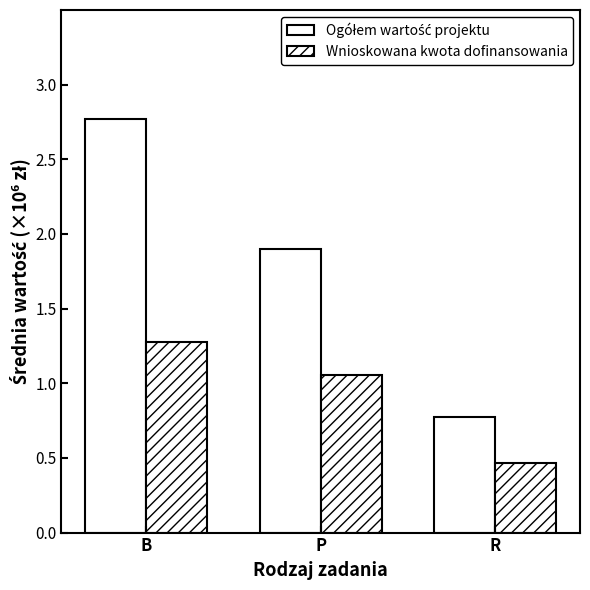

The Ogółem wartość projektu series shows 3.7 at B. True or false?

False